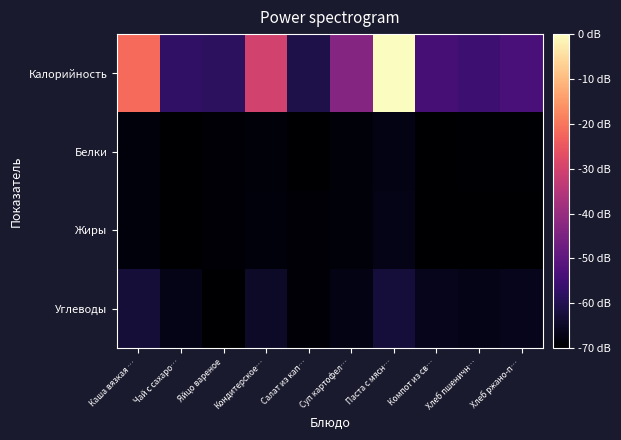

Reading left to right, what are all the values shown in this chart?

Калорийность: Каша вязкая …=236.3	Чай с сахаро…=61.2	Яйцо вареное=56.4	Кондитерское…=193.8	Салат из кап…=45.3	Суп картофел…=129.6	Паста с мясн…=341.9	Компот из св…=76.2	Хлеб пшеничн…=70.3	Хлеб ржано-п…=81.0
Белки: Каша вязкая …=7.8	Чай с сахаро…=0.2	Яйцо вареное=4.8	Кондитерское…=5.5	Салат из кап…=0.9	Суп картофел…=5.9	Паста с мясн…=12.8	Компот из св…=0.2	Хлеб пшеничн…=2.3	Хлеб ржано-п…=1.7
Жиры: Каша вязкая …=7.8	Чай с сахаро…=0.0	Яйцо вареное=4.0	Кондитерское…=7.3	Салат из кап…=2.8	Суп картофел…=6.1	Паста с мясн…=15.9	Компот из св…=0.2	Хлеб пшеничн…=0.2	Хлеб ржано-п…=0.3
Углеводы: Каша вязкая …=35.1	Чай с сахаро…=15.0	Яйцо вареное=0.2	Кондитерское…=26.5	Салат из кап…=4.0	Суп картофел…=12.8	Паста с мясн…=36.9	Компот из св…=18.5	Хлеб пшеничн…=14.8	Хлеб ржано-п…=17.8